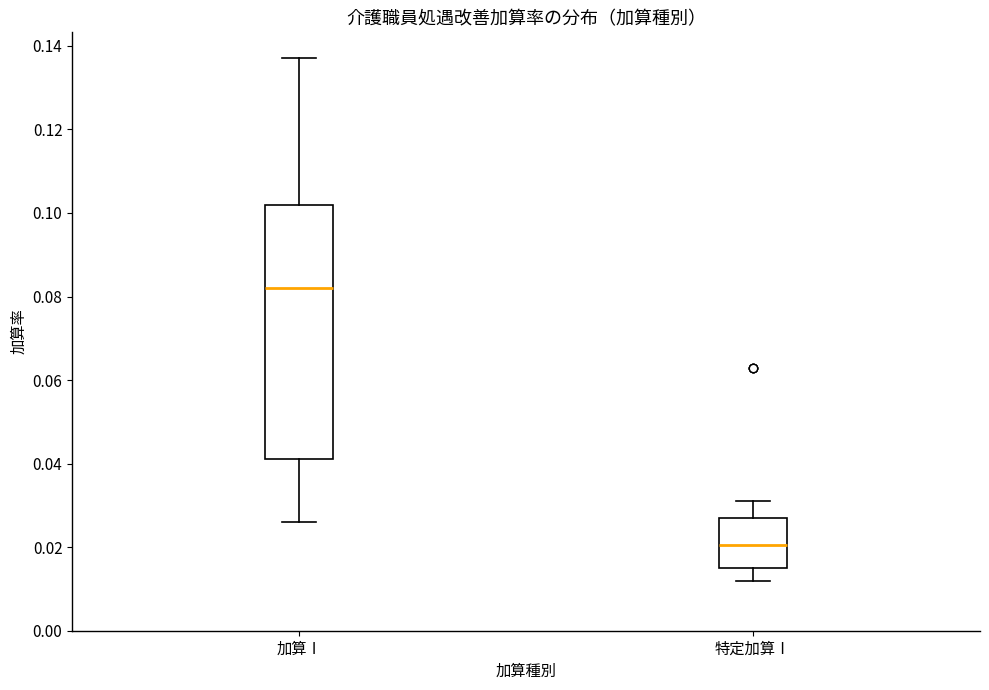

Where does the median line of the box for 加算Ⅰ sit on the y-axis? The values are not printed on the chart, so give them approximately, as read against the axis.

0.082